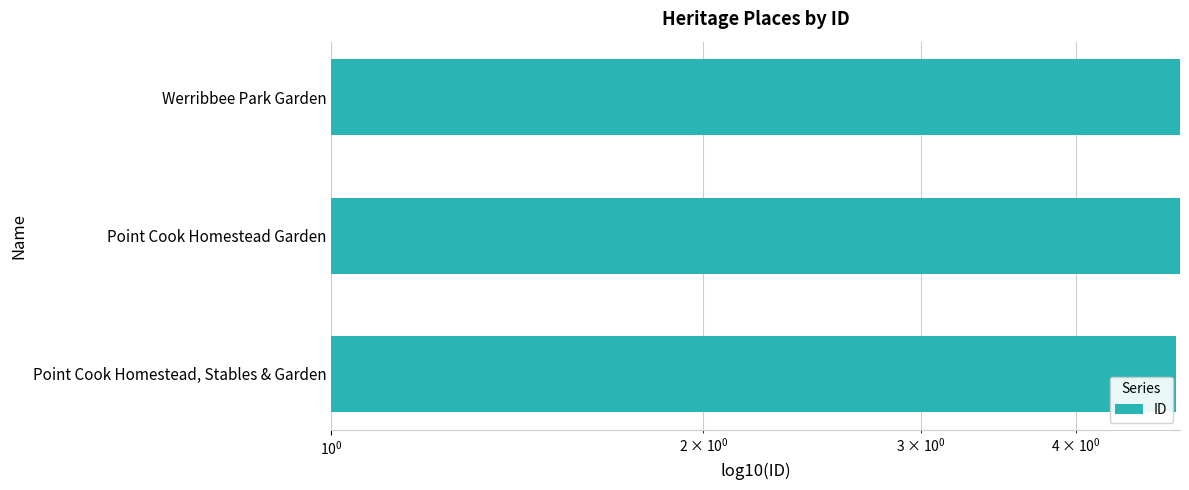

Which has a higher value, Werribbee Park Garden or Point Cook Homestead, Stables & Garden?

Werribbee Park Garden